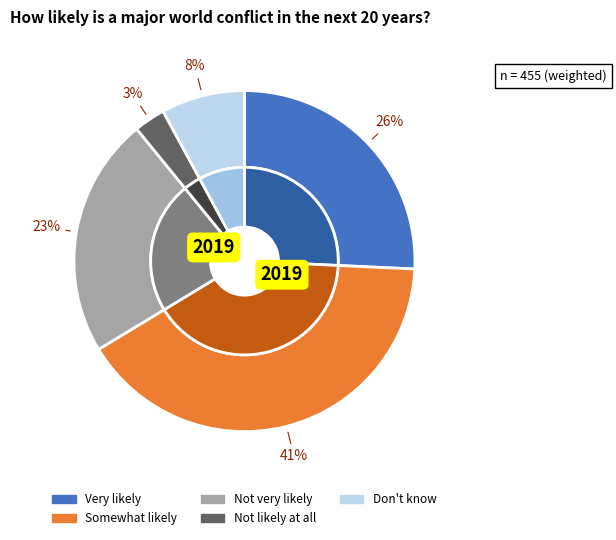

To the nearest percent, what is the average slice percentage?

20%